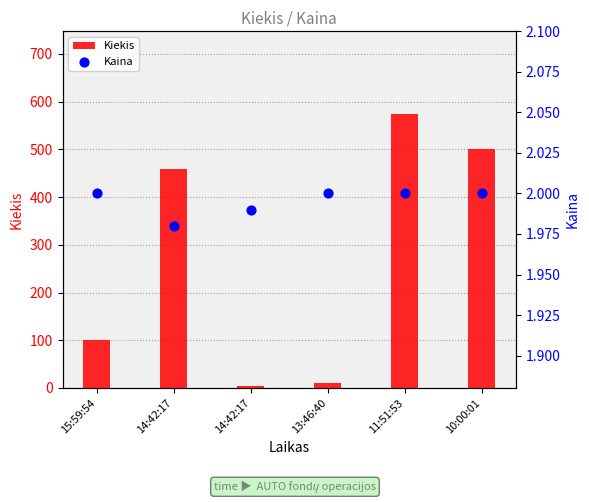

Which series contains the highest Y value?

Kiekis